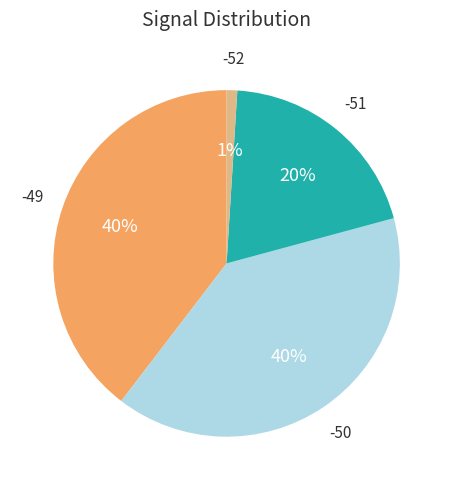

To the nearest percent, what is the average slice percentage?

25%